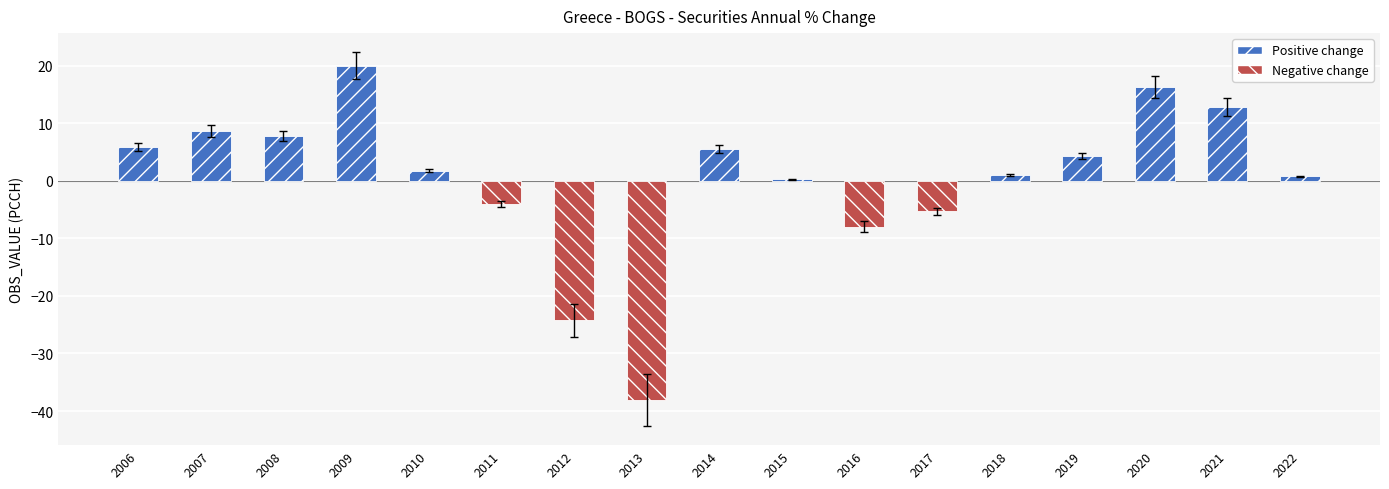

The chart shows a value of -12.1 at 2016. True or false?

False